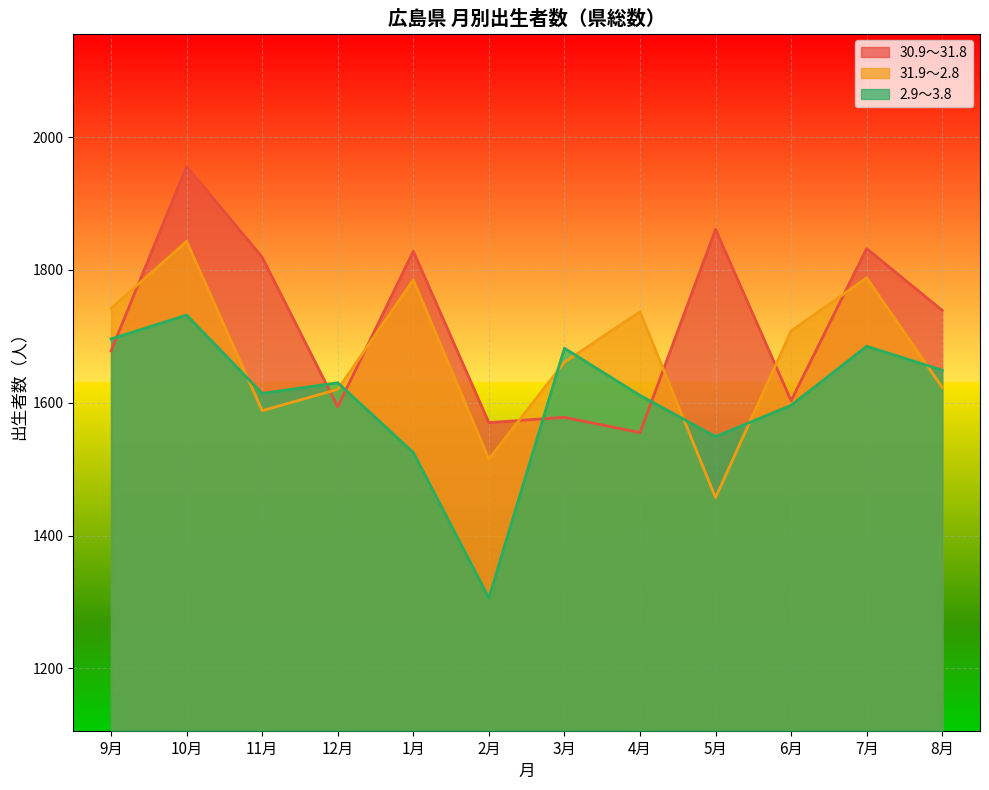

True or false: 31.9～2.8 has a value of 2264 at 6月.

False